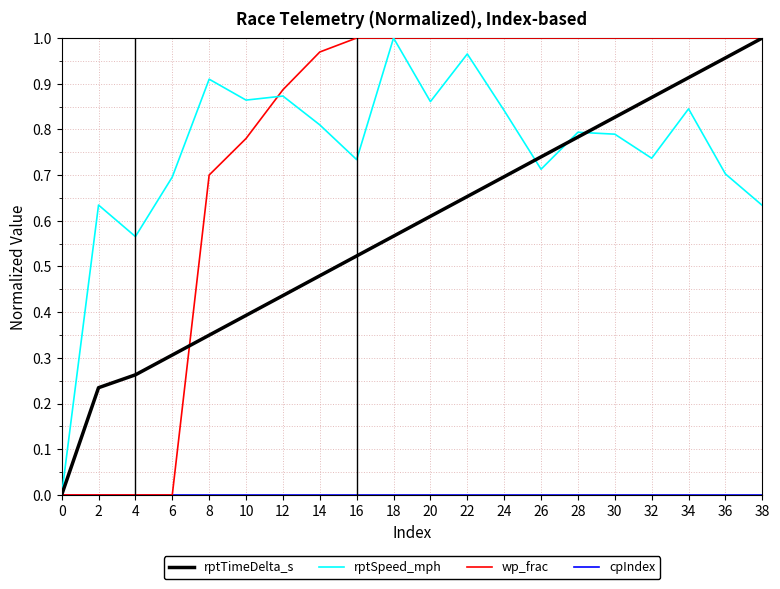

At which label does rptSpeed_mph reach its peak?

18